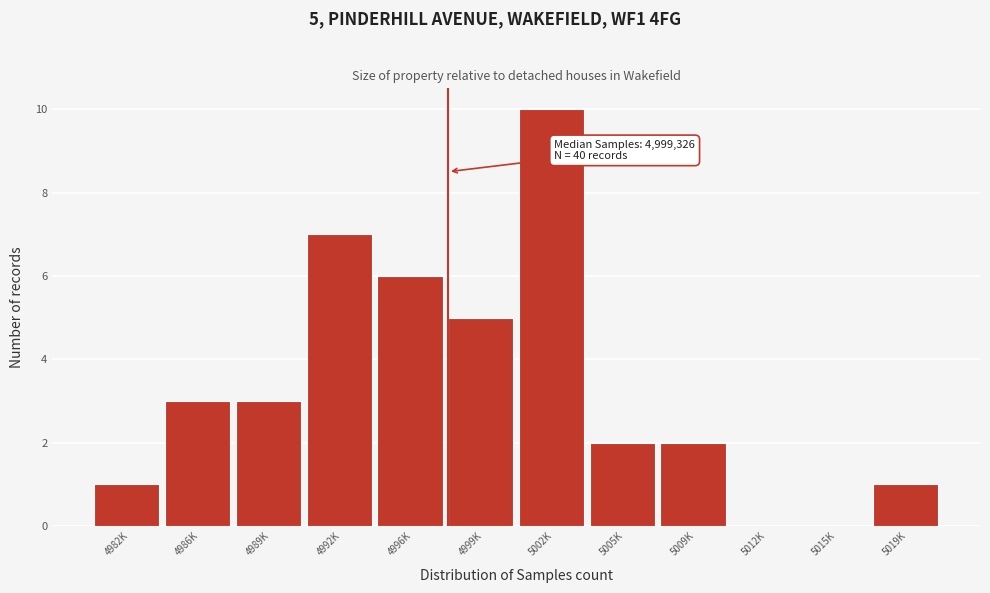

Reading right to left, what are all the values shown in this chart?

5019K=1	5015K=0	5012K=0	5009K=2	5005K=2	5002K=10	4999K=5	4996K=6	4992K=7	4989K=3	4986K=3	4982K=1